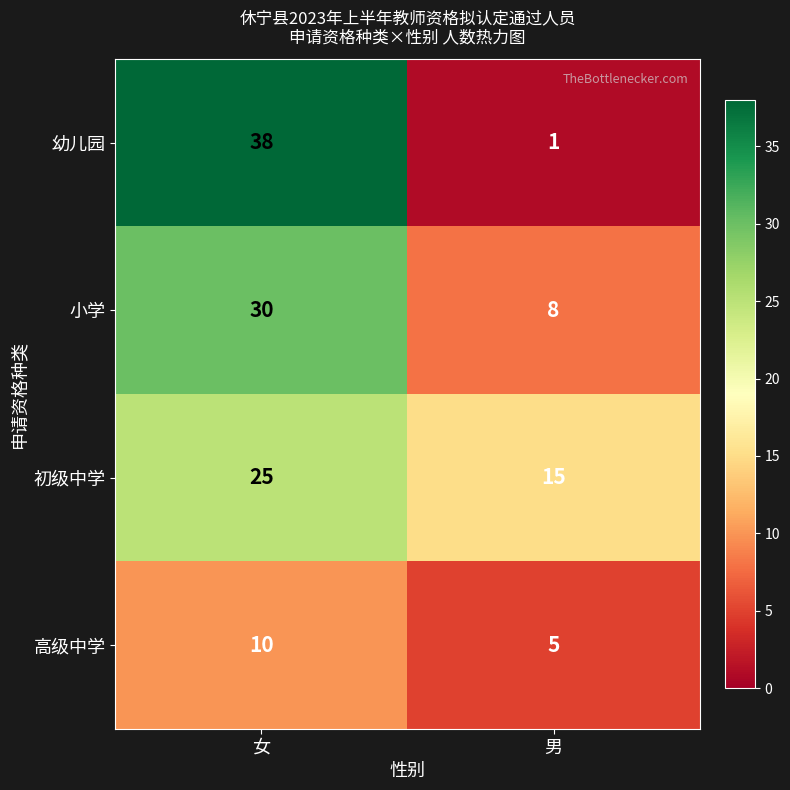

What is the average value of the 幼儿园 series?

20